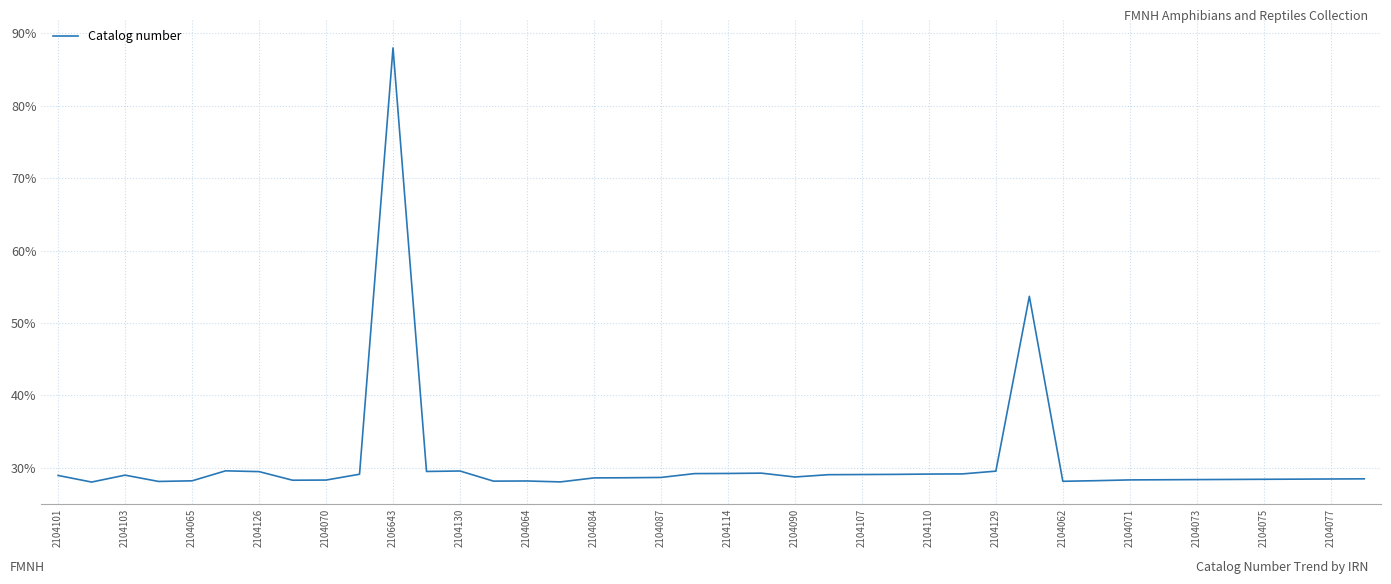

What is the average value?

30.8